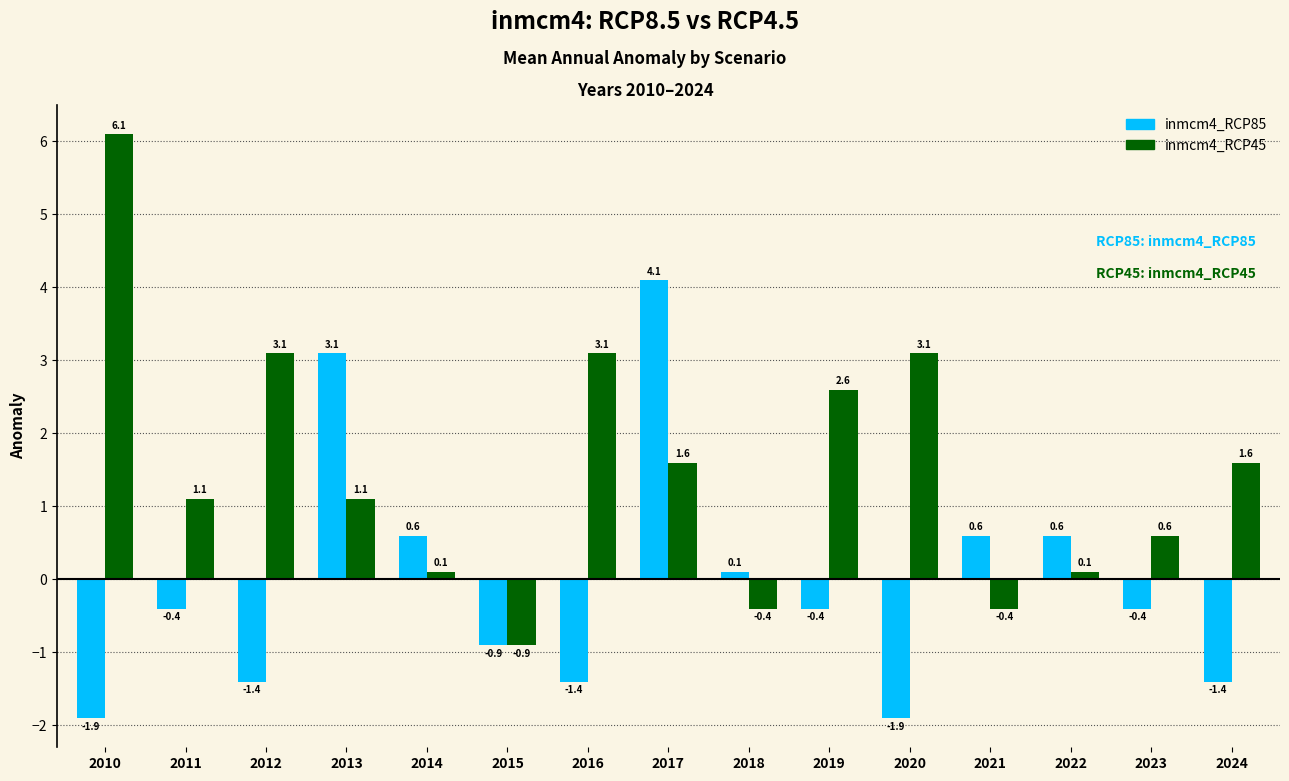

List the series in order of their overall mean, highest first.

inmcm4_RCP45, inmcm4_RCP85